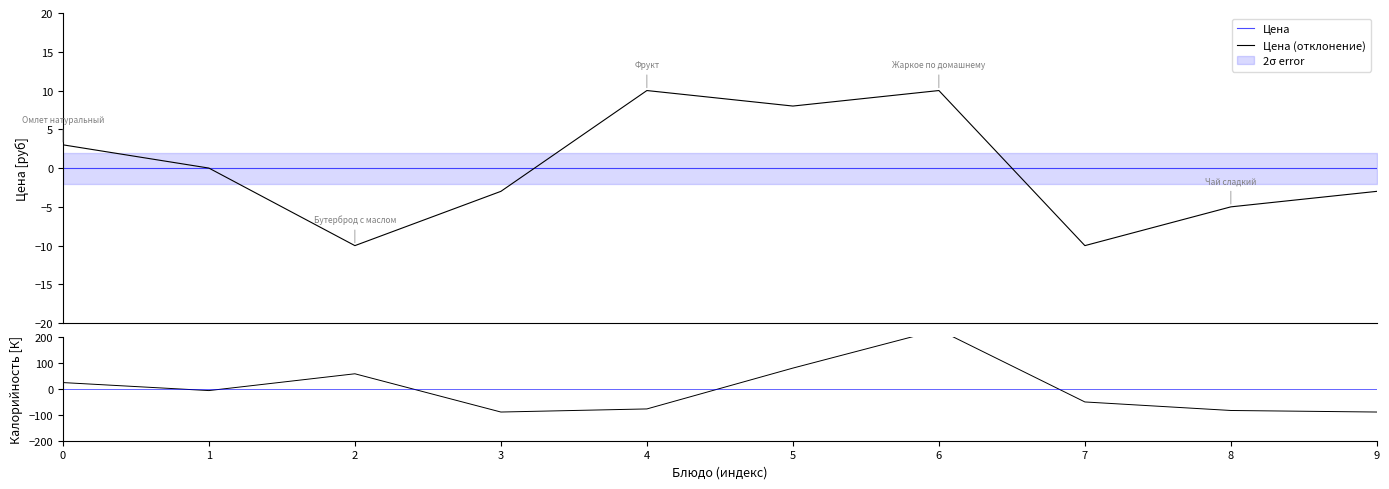

Where is the first local minimum for Калорийность?

1